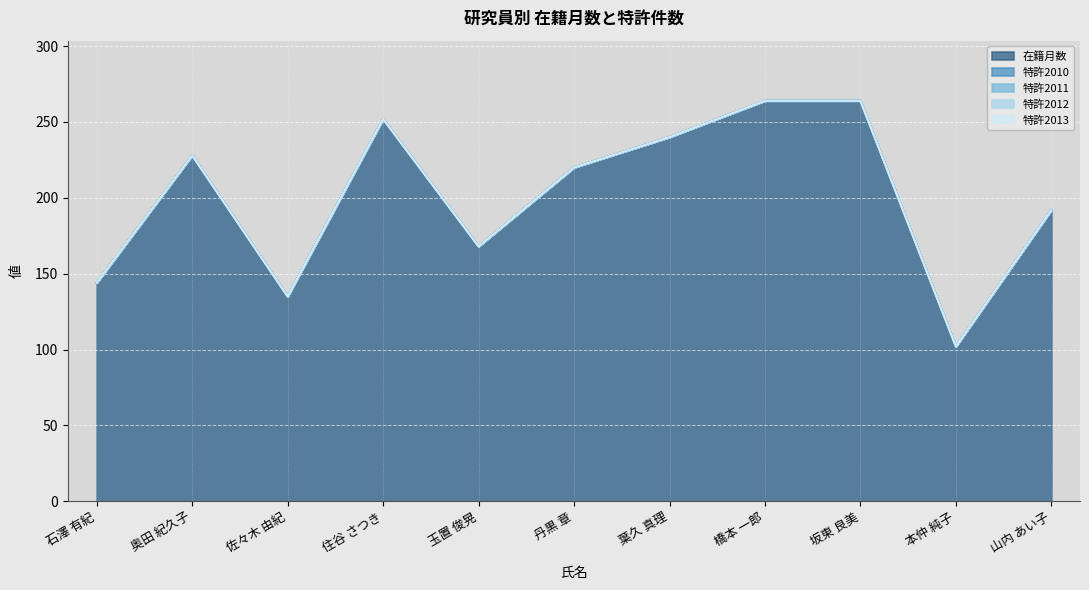

How many lines are shown in the chart?

5